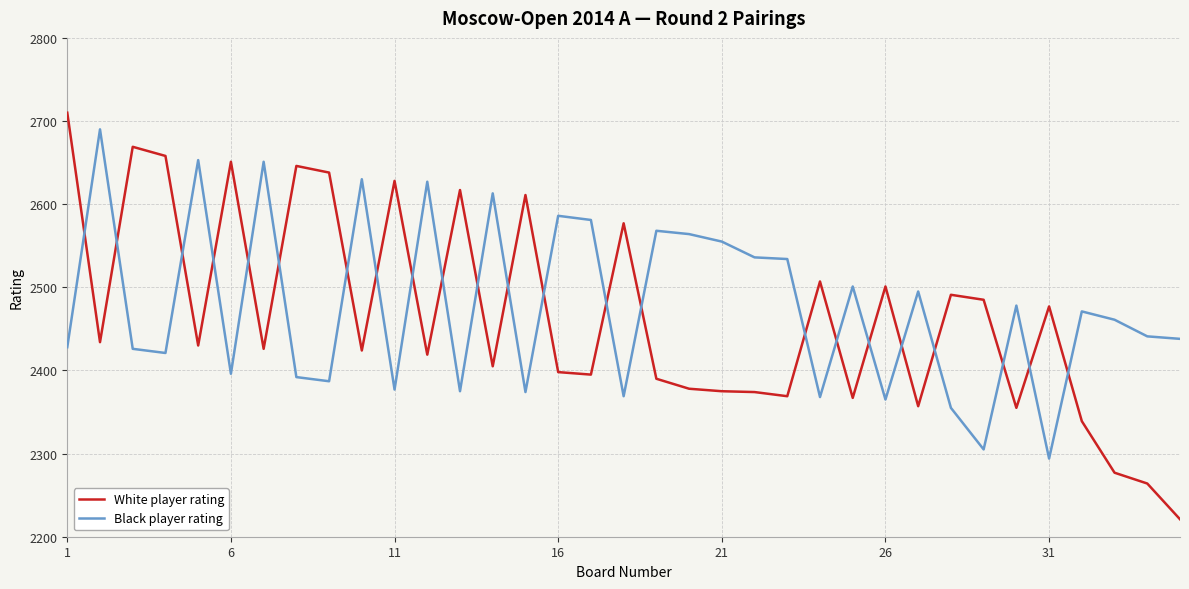

What is the minimum value shown in the chart?

2221